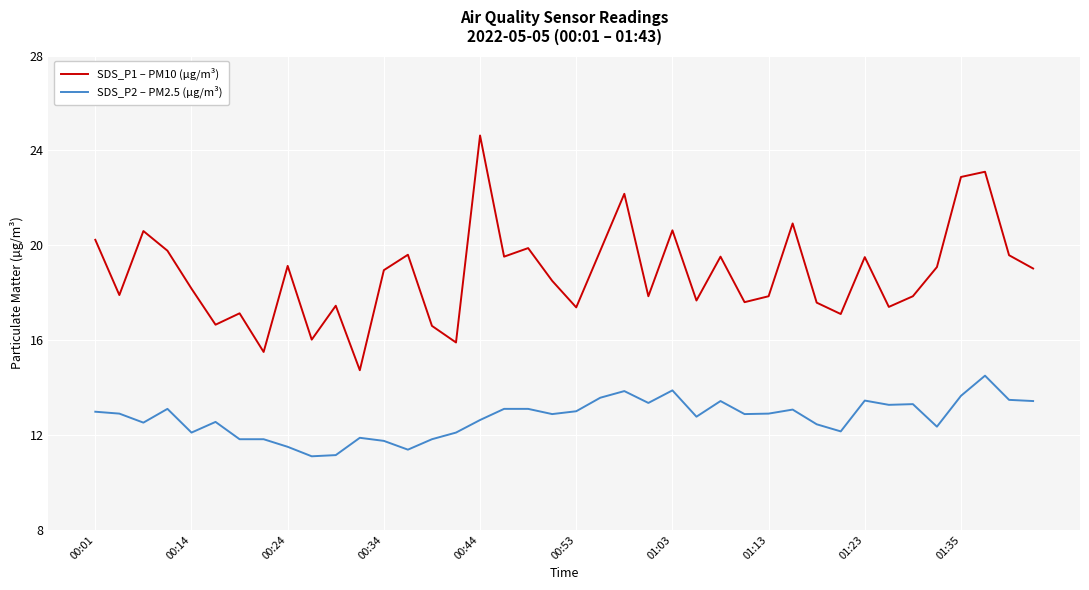

Rank the series by their maximum value, from lowest to highest.

SDS_P2 – PM2.5 (µg/m³), SDS_P1 – PM10 (µg/m³)